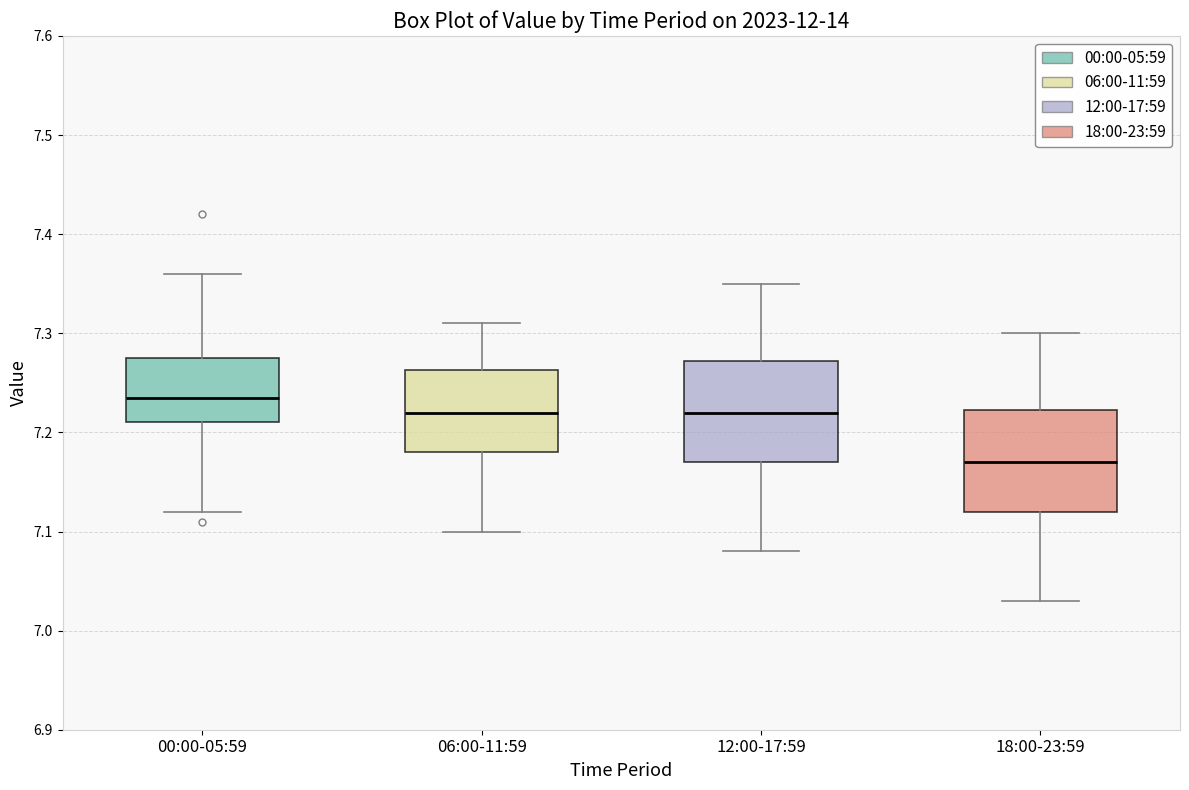

Reading left to right, transcribe this box plot: for each box, give where its median line is, the range the box spans, and where its two whiskers end, as read against the y-axis. The values are not printed on the chart, so give them approximately, as read against the axis.

00:00-05:59: median 7.24, box 7.21 to 7.28, whiskers 7.12 to 7.36
06:00-11:59: median 7.22, box 7.18 to 7.26, whiskers 7.10 to 7.31
12:00-17:59: median 7.22, box 7.17 to 7.27, whiskers 7.08 to 7.35
18:00-23:59: median 7.17, box 7.12 to 7.22, whiskers 7.03 to 7.30